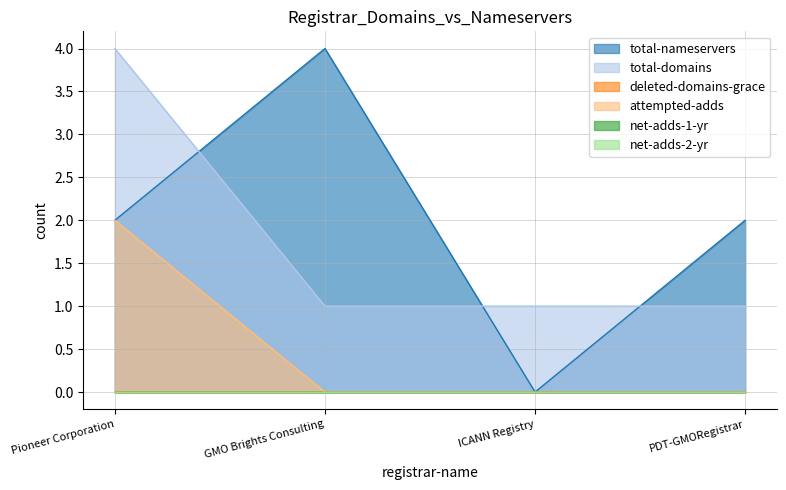

Is it true that total-domains equals 1 at GMO Brights Consulting?

True